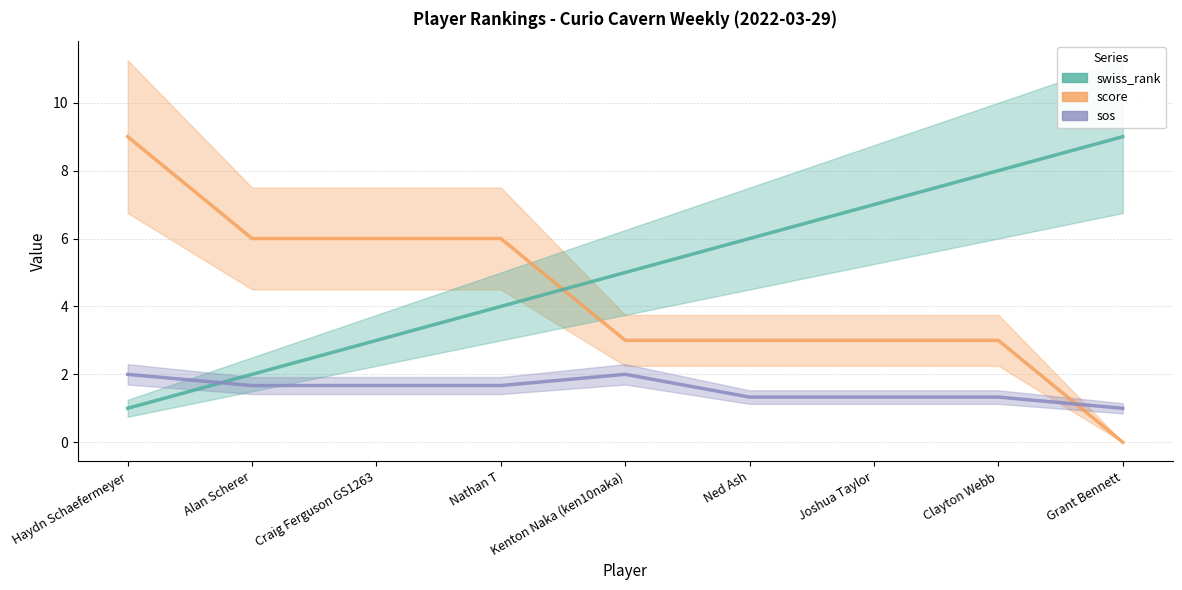

Where is sos nearest to the value 1?

Grant Bennett